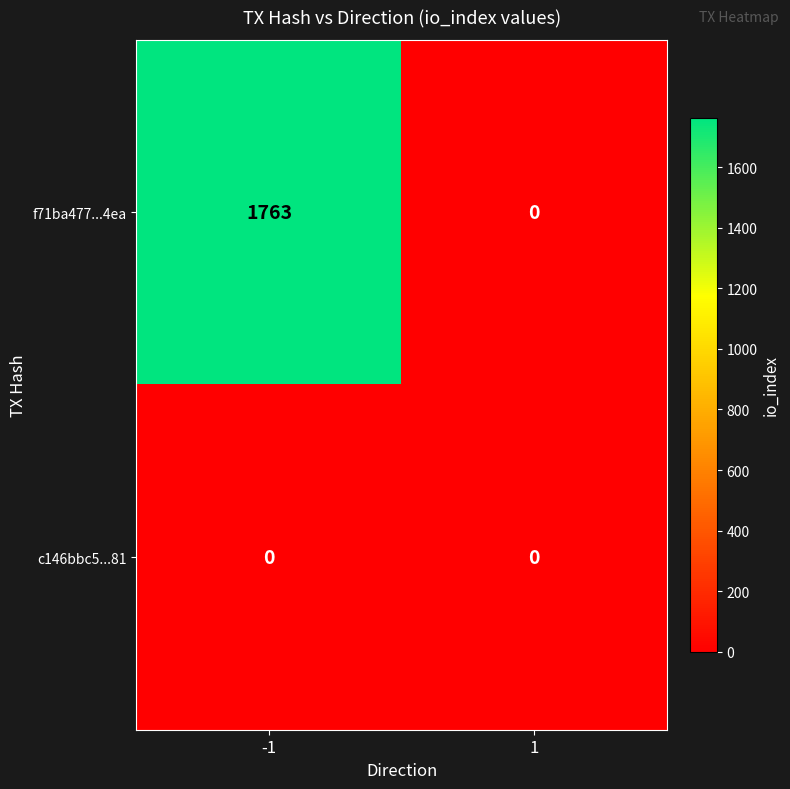

List the series in order of their peak value, lowest first.

c146bbc5...81, f71ba477...4ea